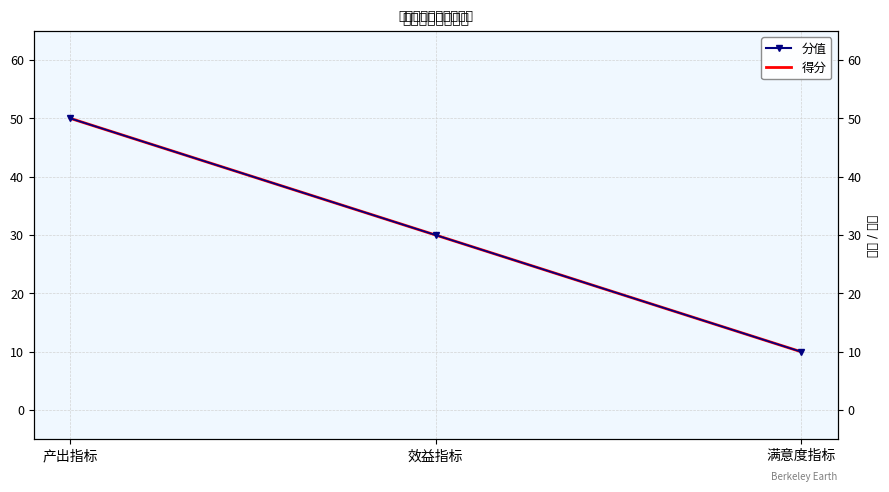

What is the average value of the 分值 series?

30